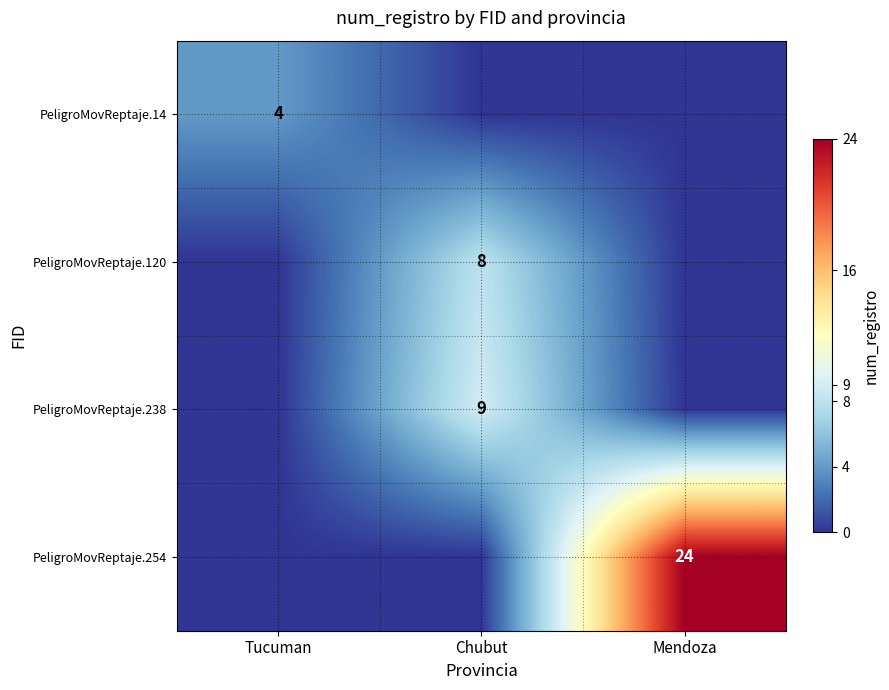

At which category is the sum across all series the highest?

Mendoza